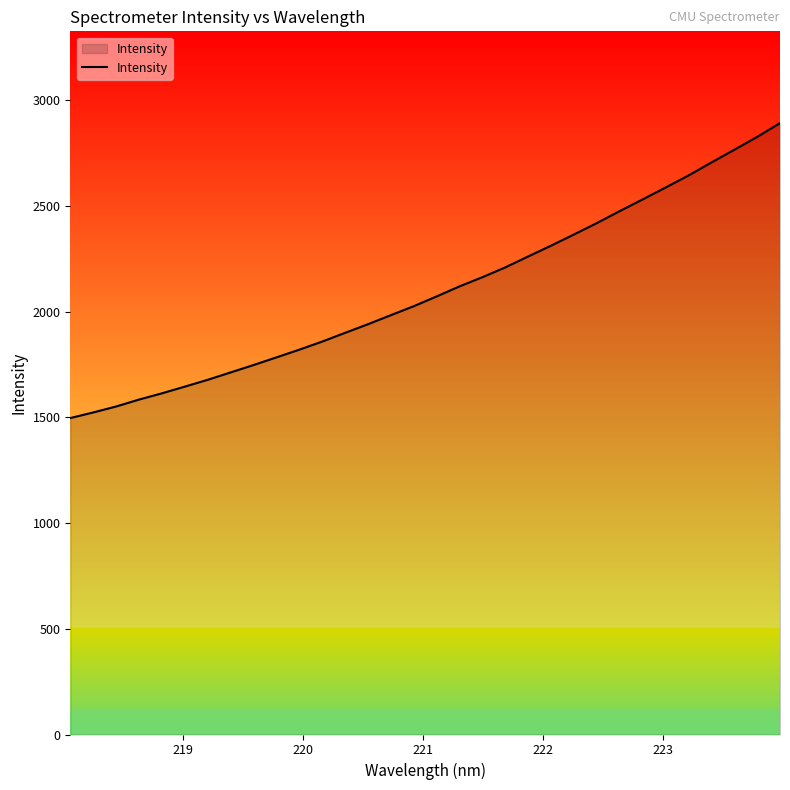

How many lines are shown in the chart?

1